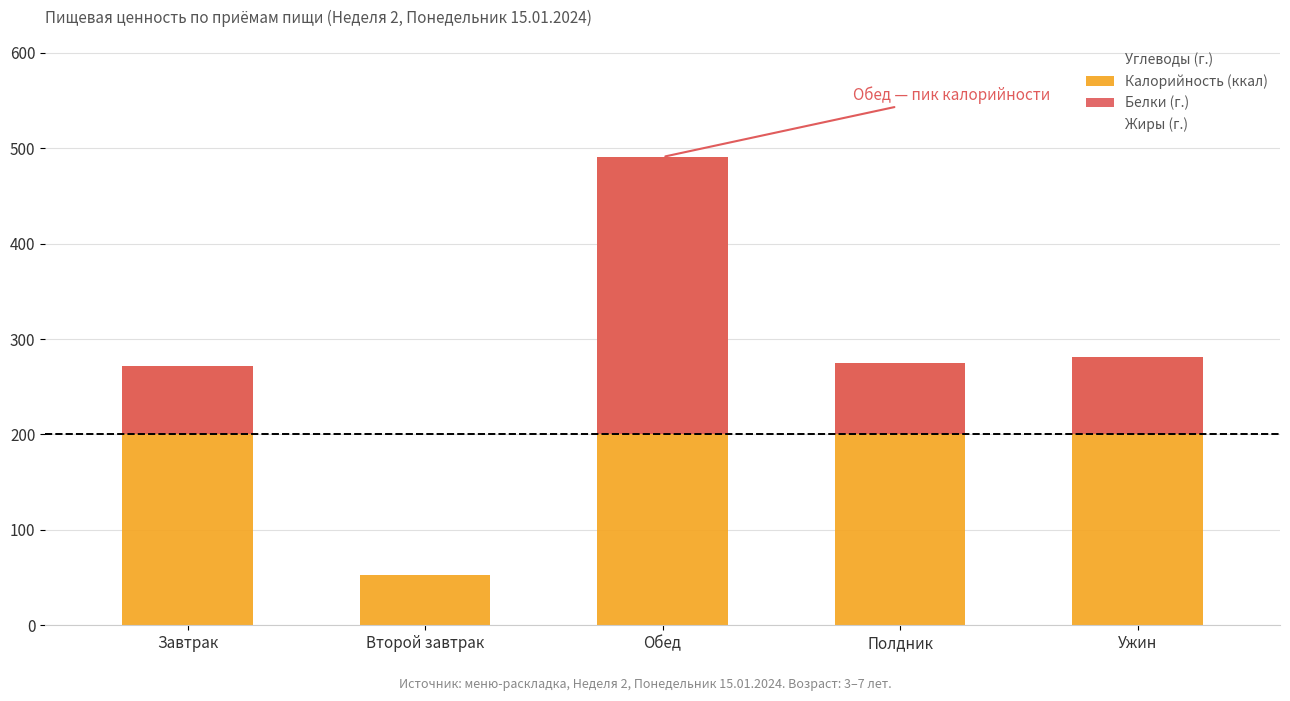

How many bars are there in total?

15